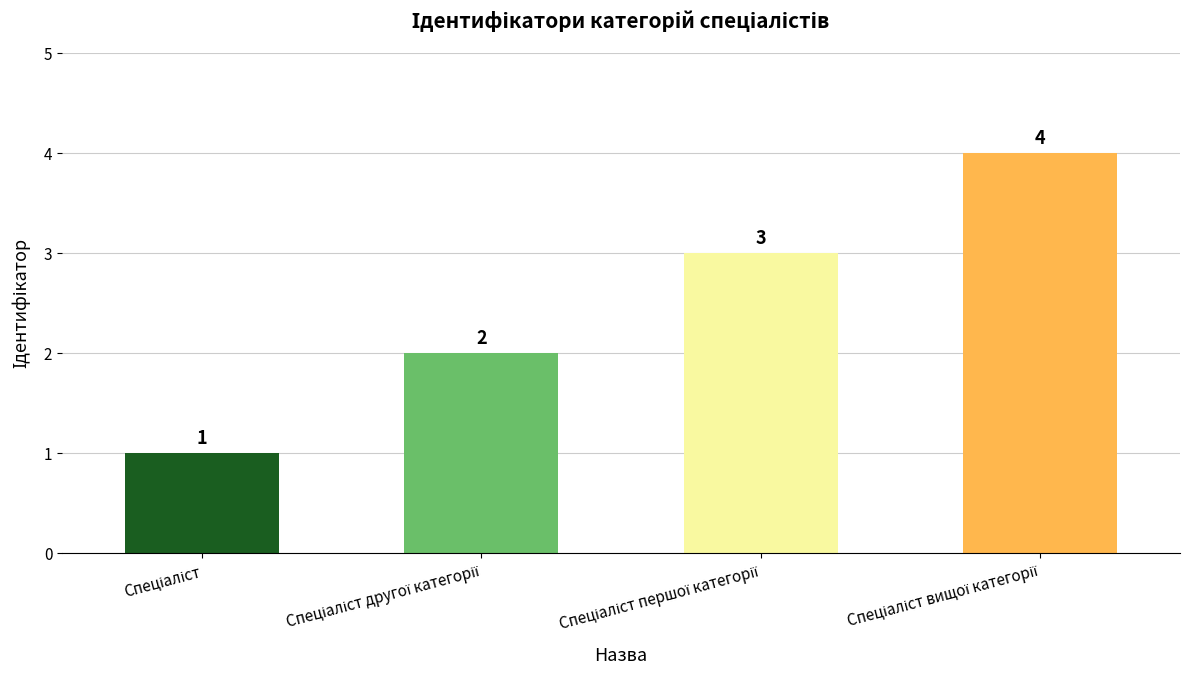

Count the values in the range 2 to 4.

3